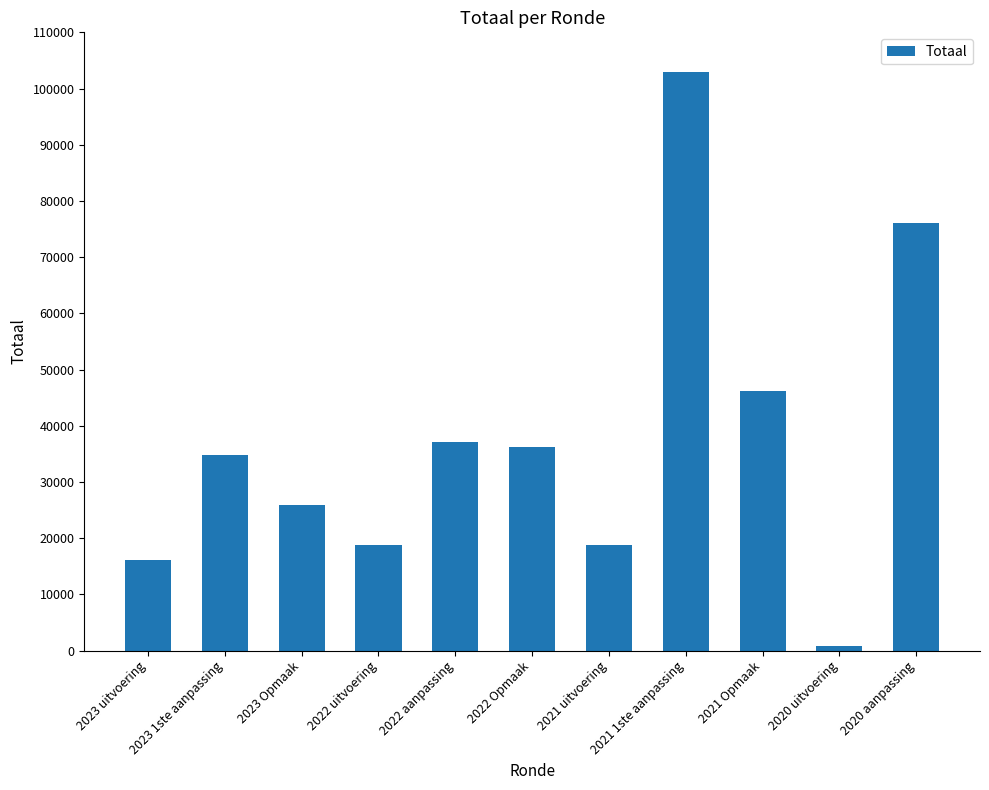

How many distinct data groups are displayed?

1